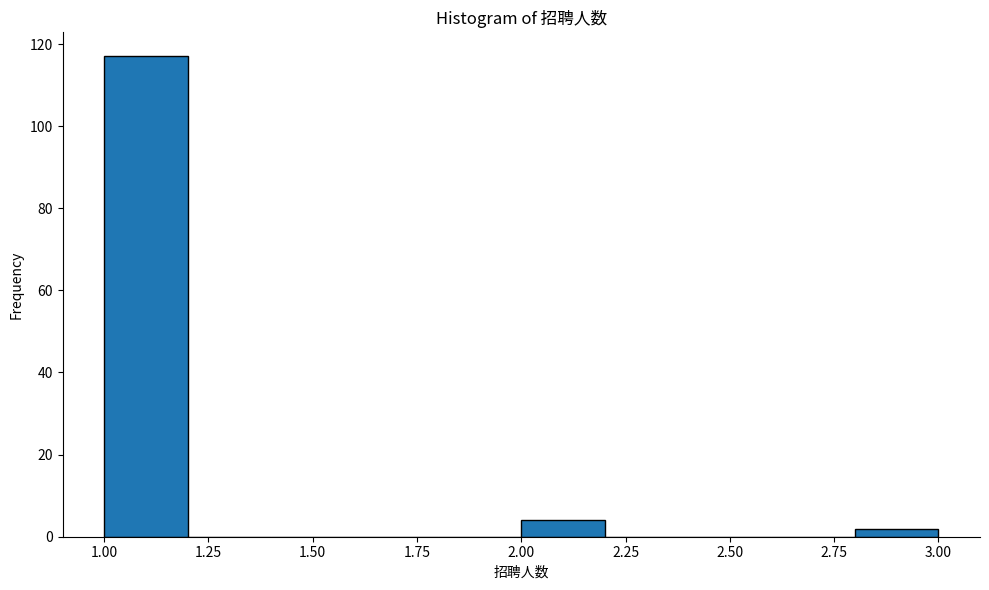

How tall is the bar that spans 1.0 to 1.2 on the x-axis? The values are not printed on the chart, so give them approximately, as read against the axis.

118